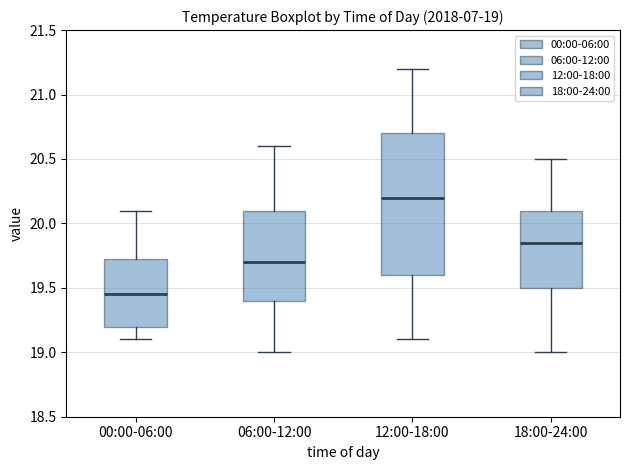

Which box's median line is the lowest?

00:00-06:00